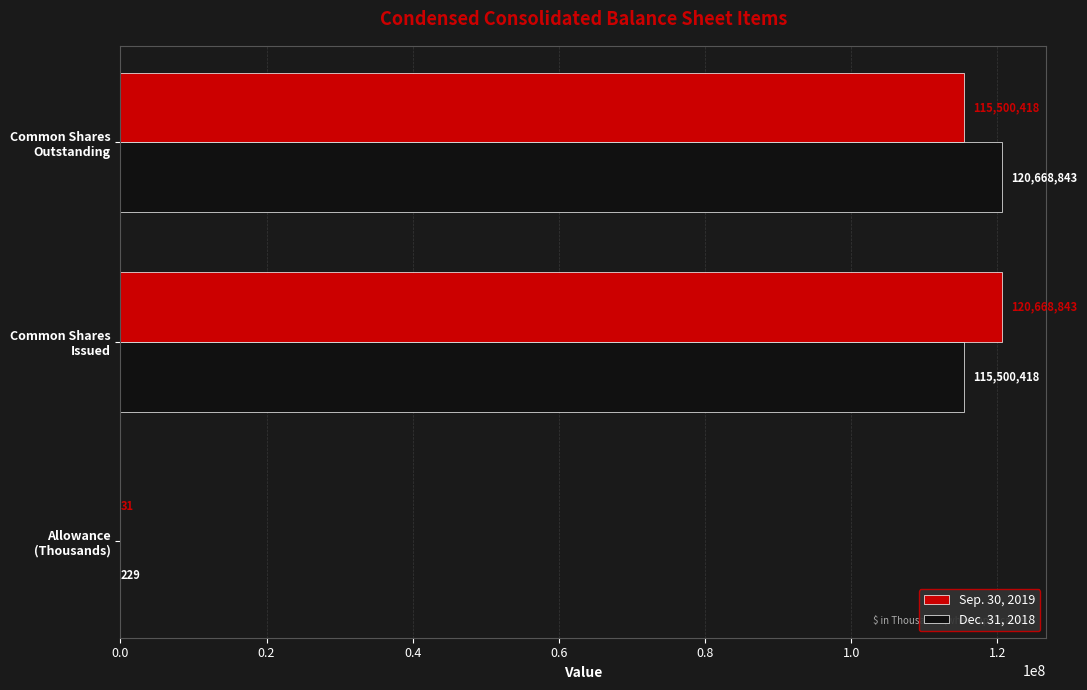

Which series has the largest total across all categories?

Dec. 31, 2018